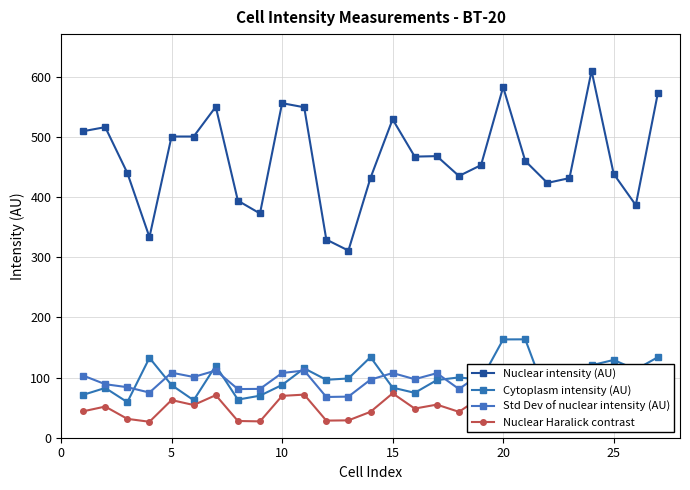

What is the maximum value for Cytoplasm intensity (AU)?

163.5